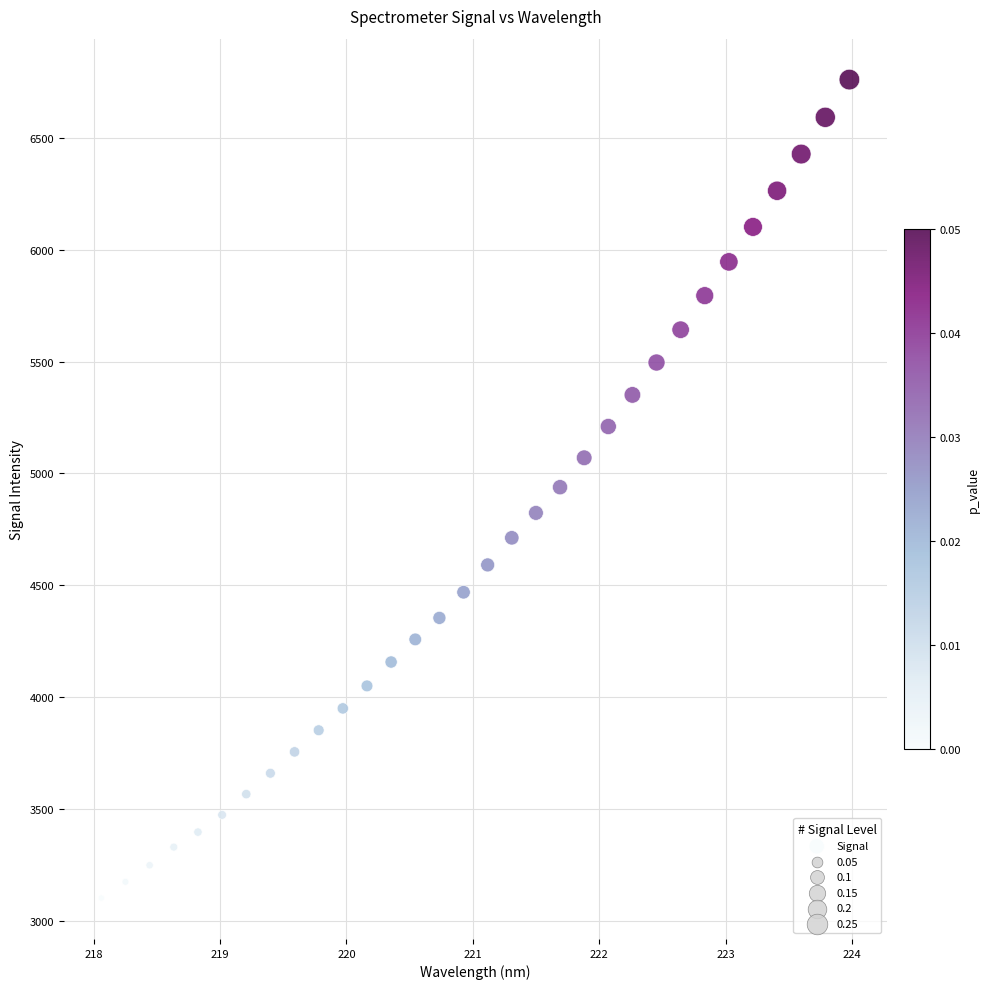

What is the range of X values (max minus min)?

5.9